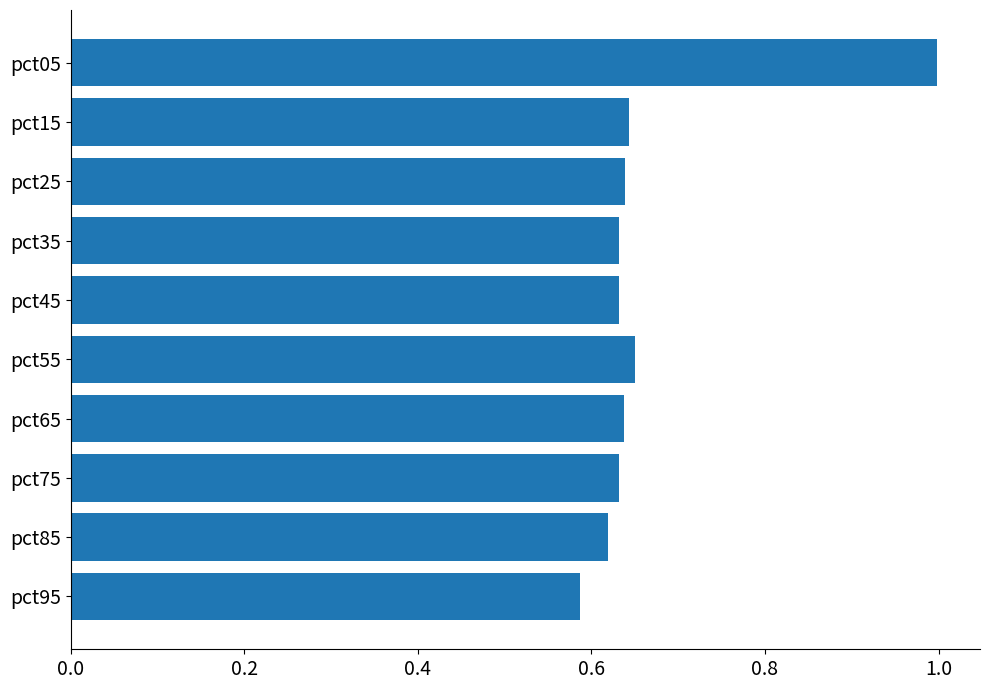

The value at pct75 is 0.2. True or false?

False